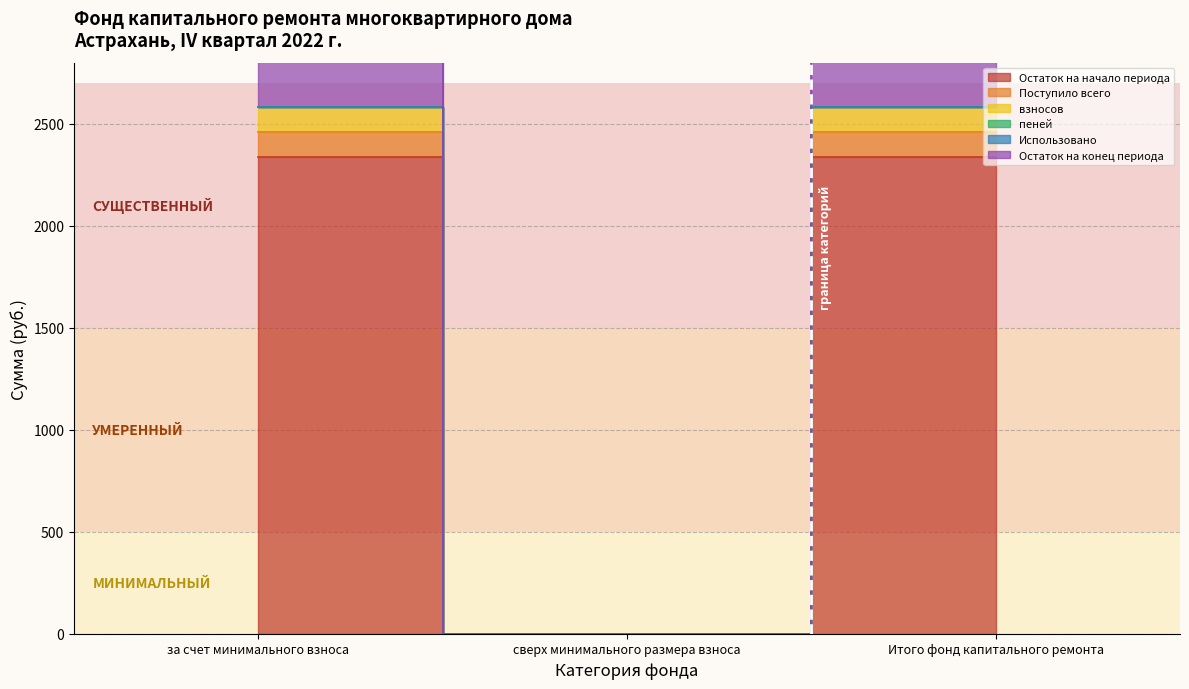

Is it true that Остаток на начало периода equals 2583.3 at за счет минимального взноса?

True